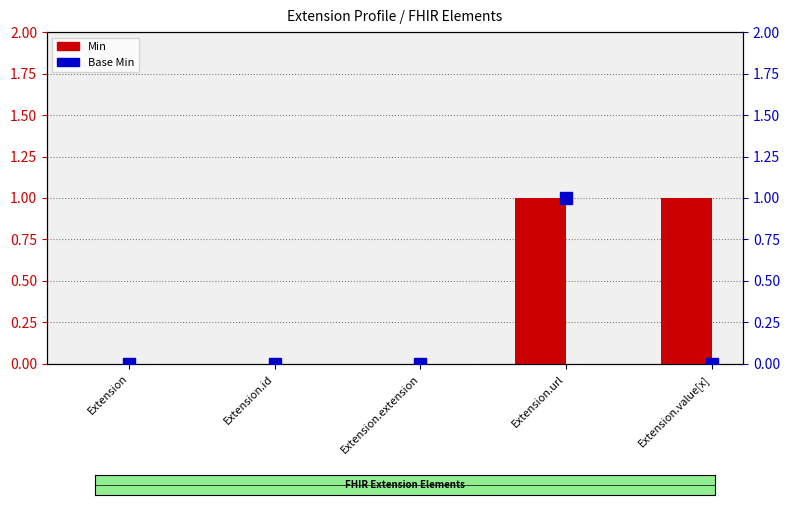

Count the number of data series in this chart.

2